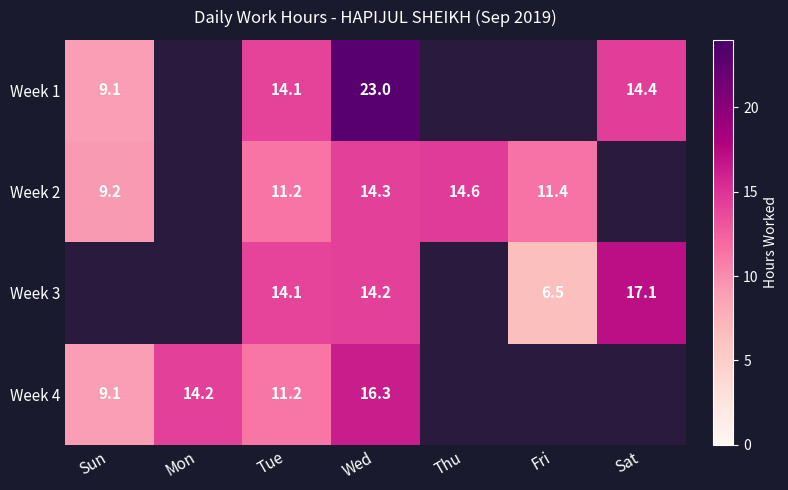

What is the difference between the highest and lowest values at Tue?

2.9